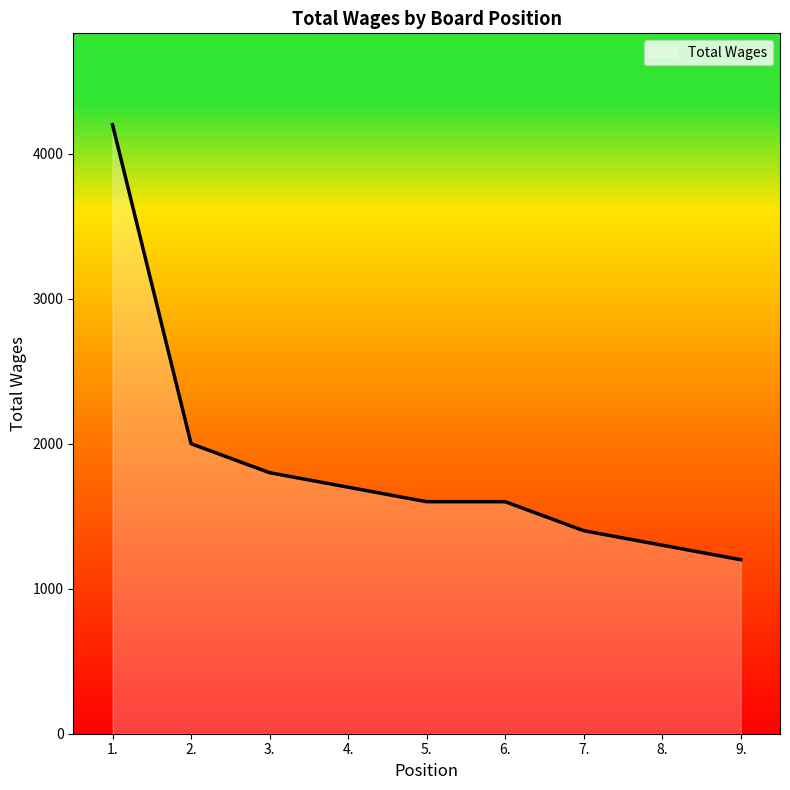

Reading right to left, transcribe all the data shown in this chart.

9.=1200	8.=1300	7.=1400	6.=1600	5.=1600	4.=1700	3.=1800	2.=2000	1.=4200